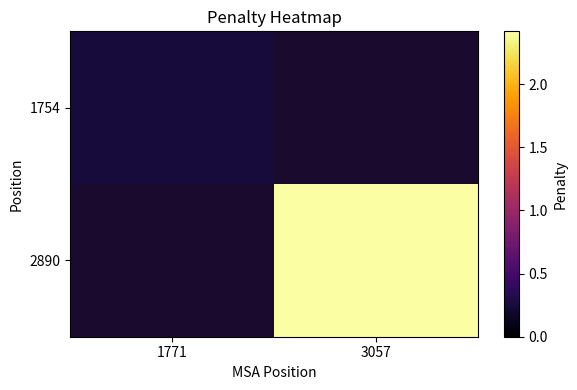

Is it true that 2890 equals 2.4 at 3057?

True